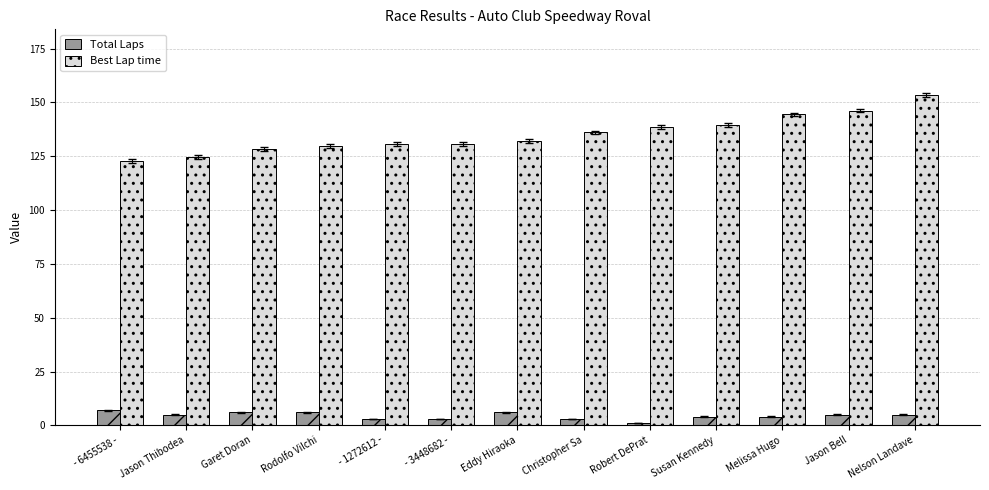

Is it true that Total Laps equals 6.0 at Garet Doran?

True